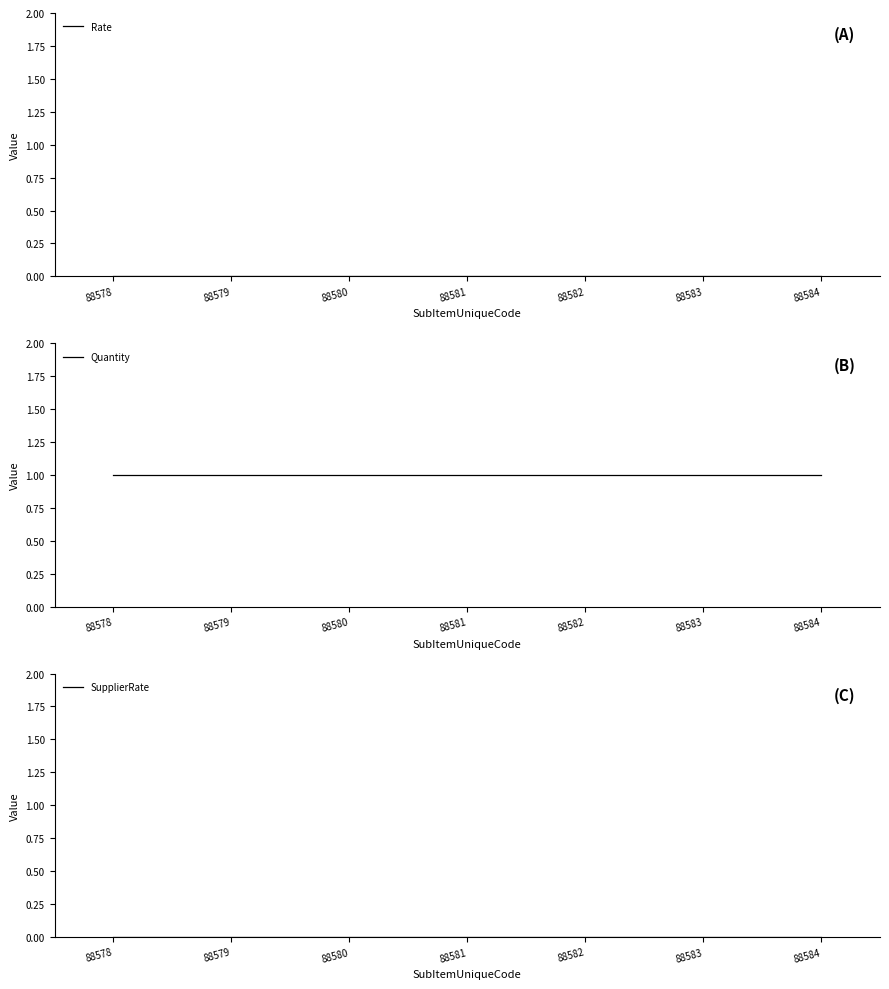

True or false: Quantity and Rate cross at least once.

False